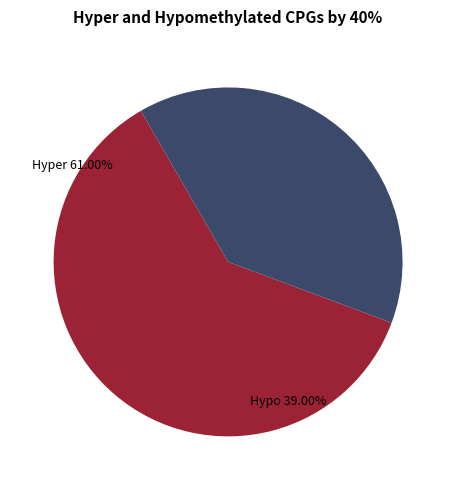

Is there a majority slice in this chart?

Yes